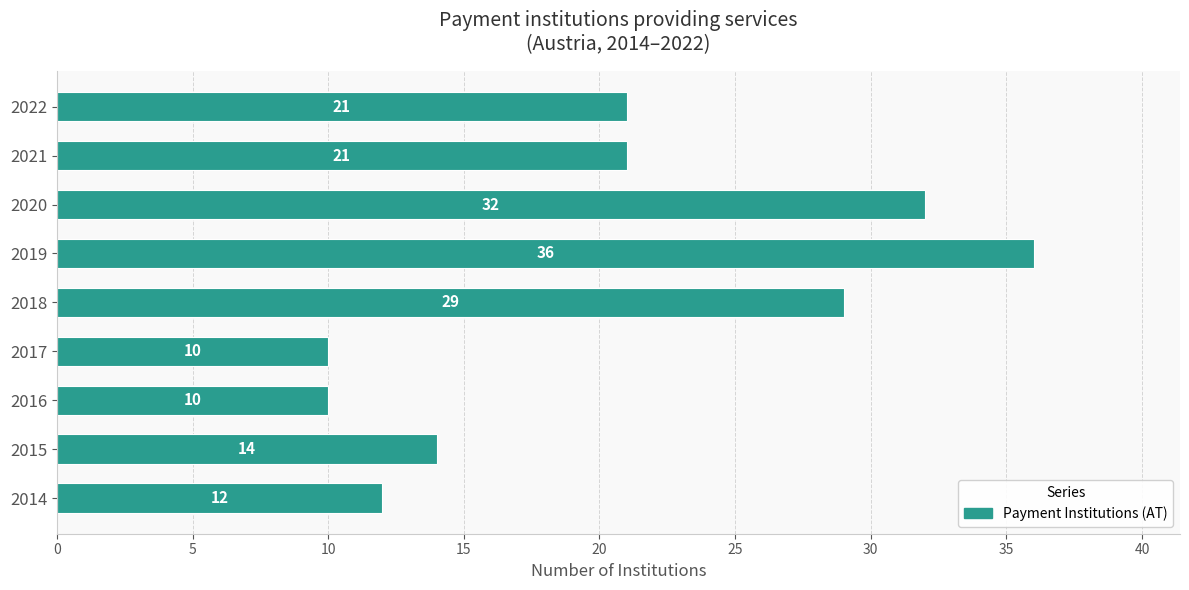

What is the ratio of the value at 2017 to the value at 2018?

0.3